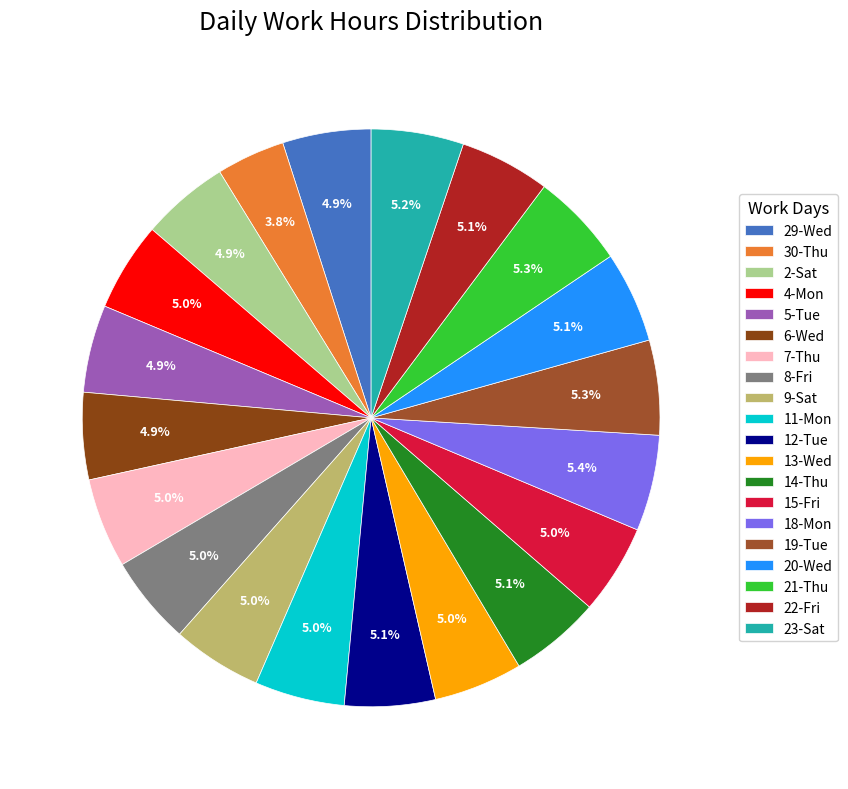

Which category has the smallest portion of the pie?

30-Thu